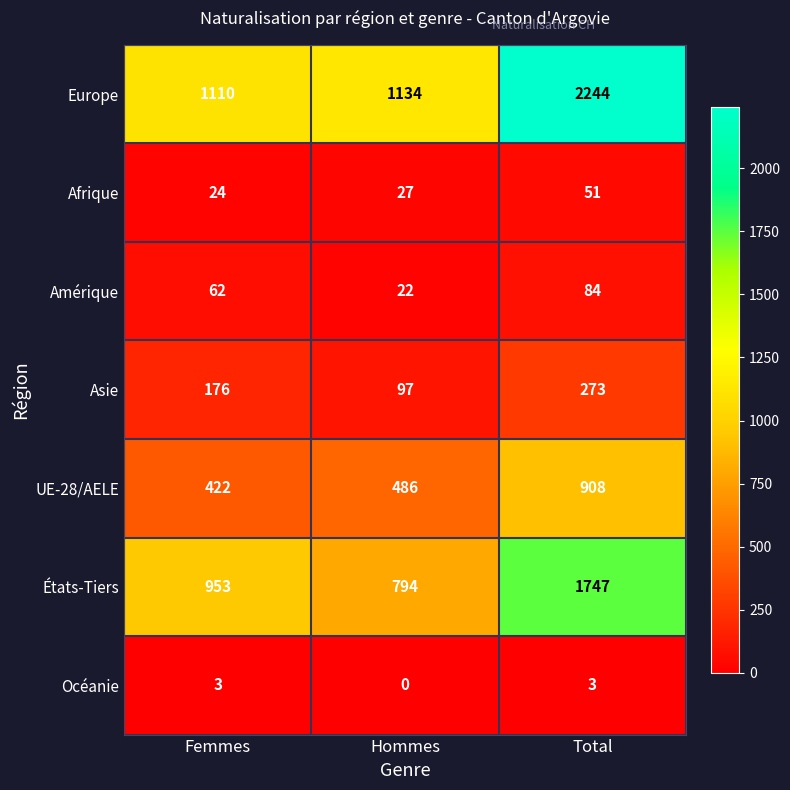

What is the maximum value shown in the chart?

2244